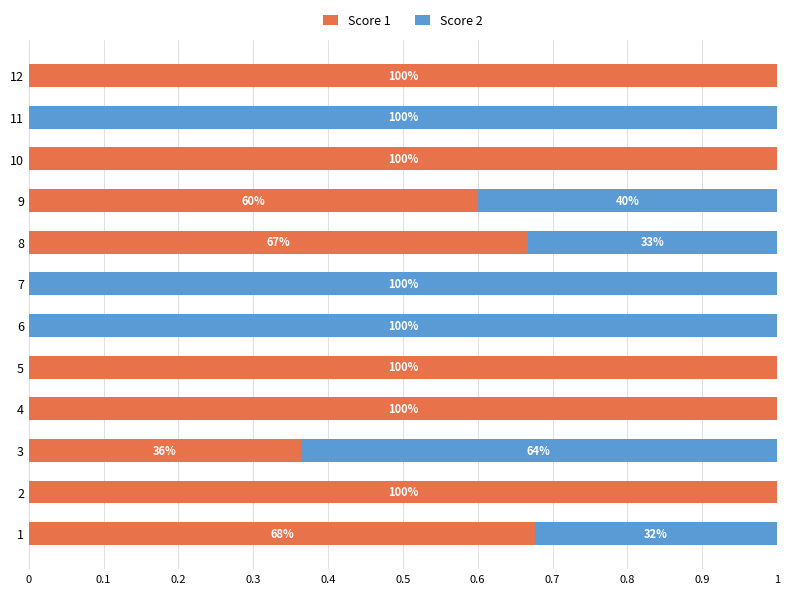

What are all the series names shown in the legend?

Score 1, Score 2